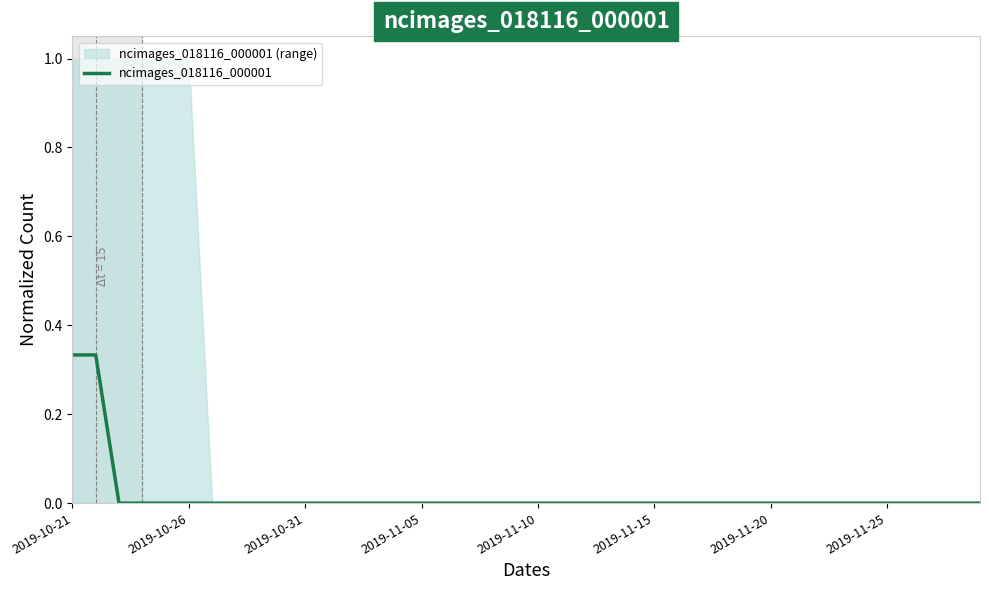

True or false: the data shows 0.0 at 33.

True